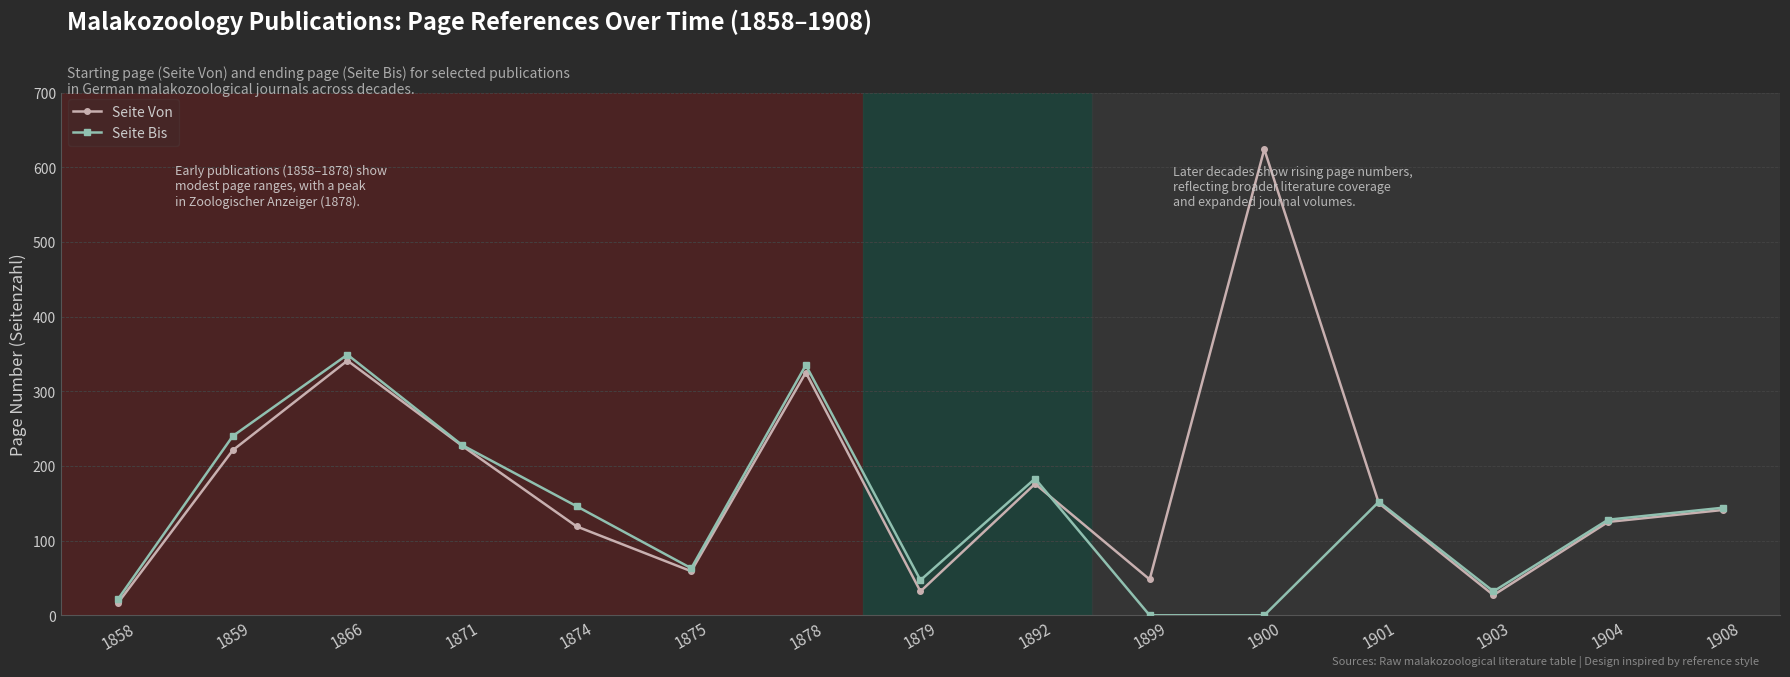

What is the maximum value shown in the chart?

624